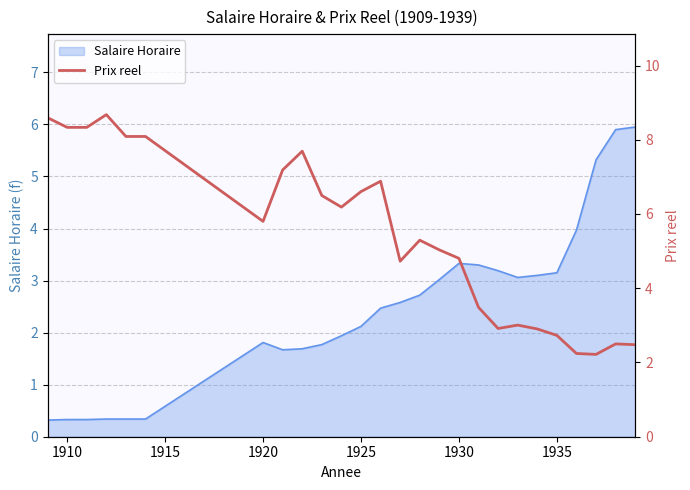

What is the lowest value of the Salaire Horaire series?

0.3